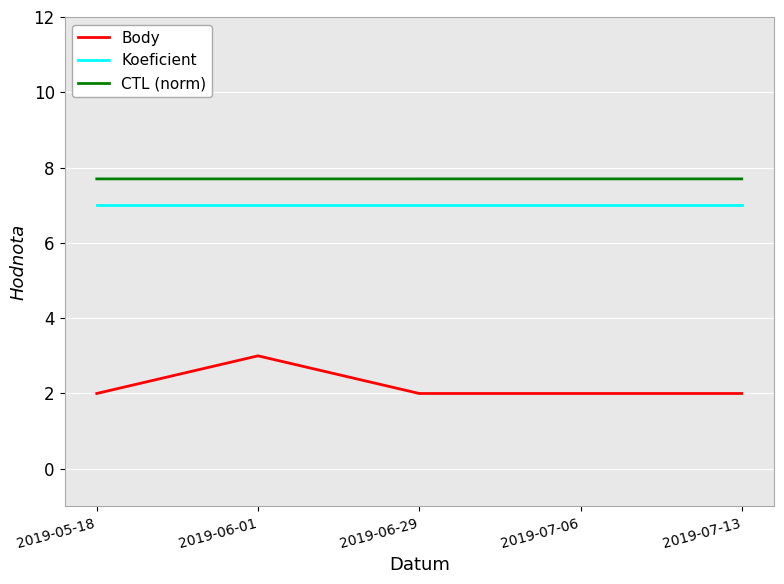

Which series has the largest range (max minus min)?

Body